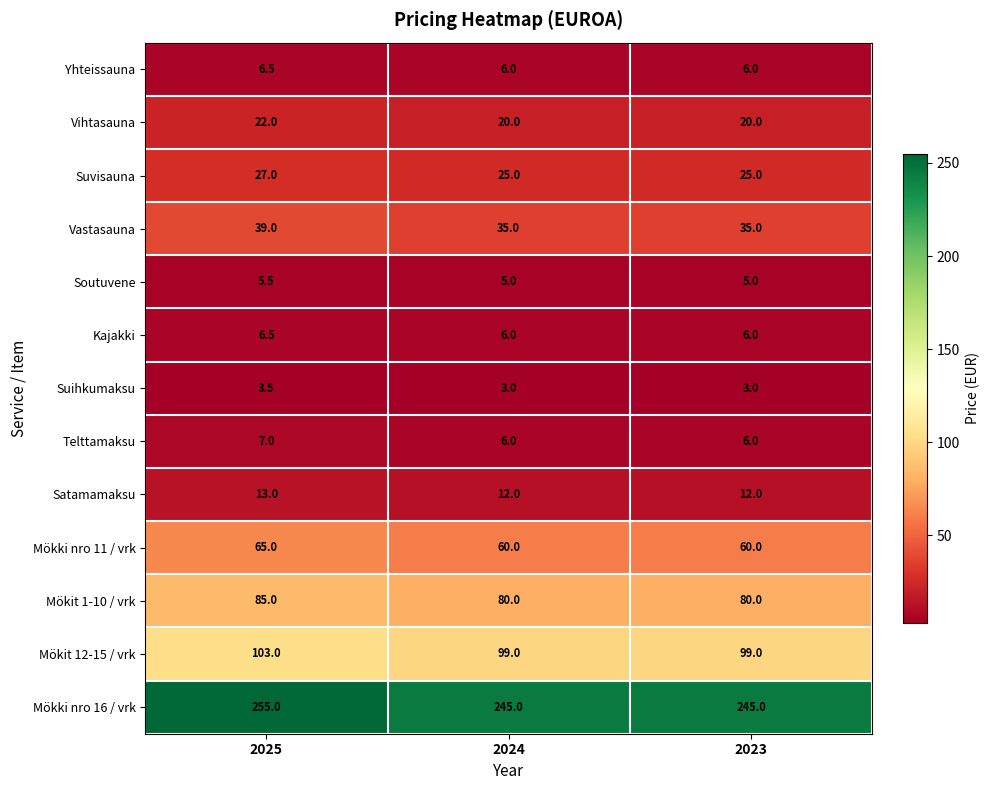

Count the number of data series in this chart.

13